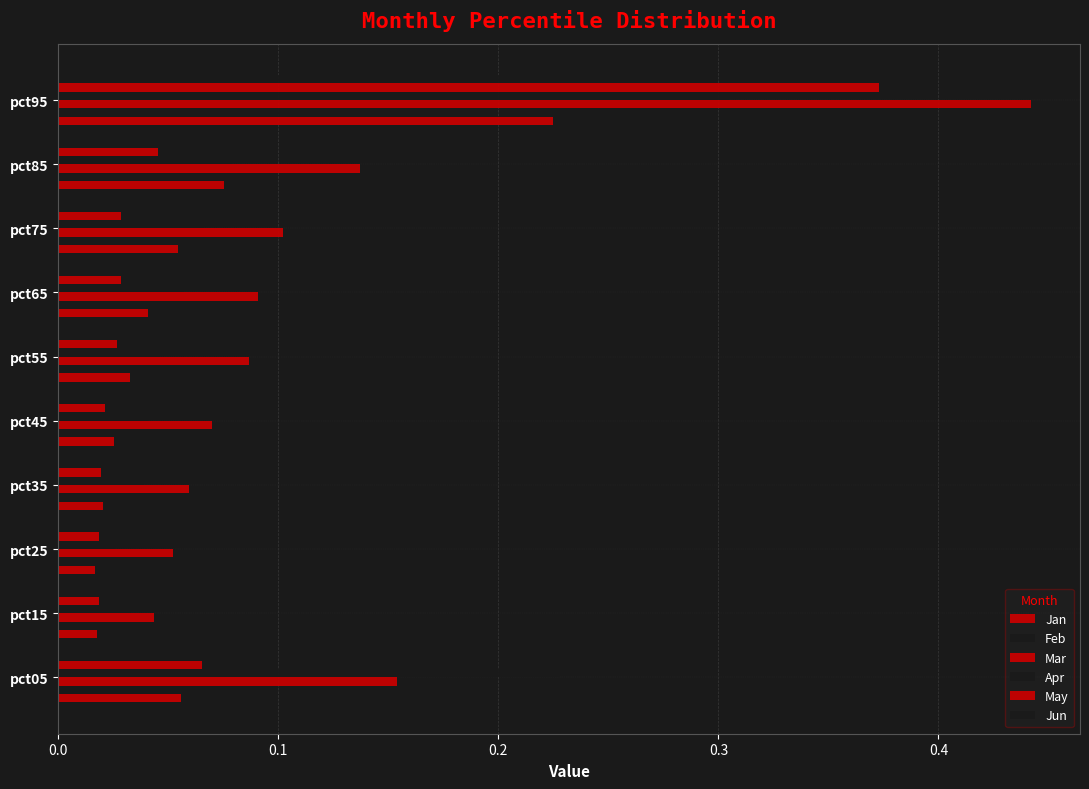

What is the difference between the maximum and minimum values in the Jan series?

0.2